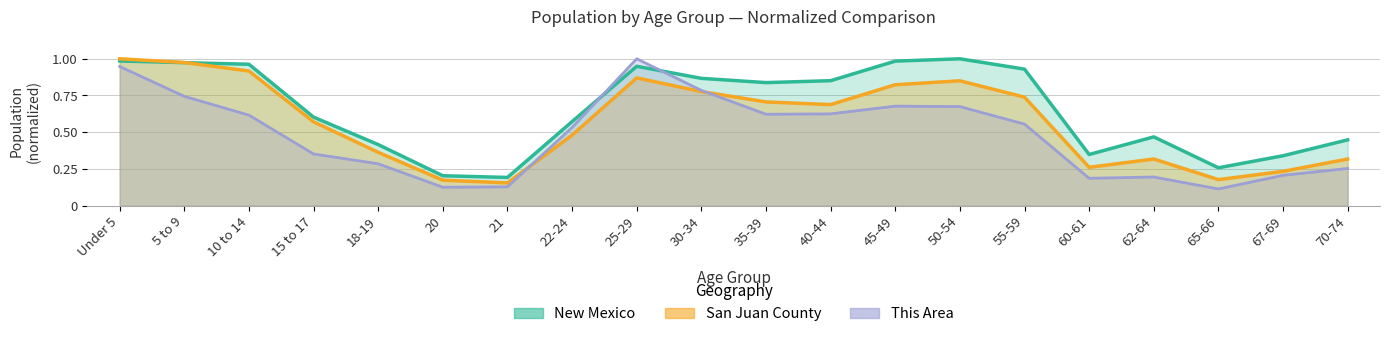

Which has a higher value, 20 or 67-69?

67-69